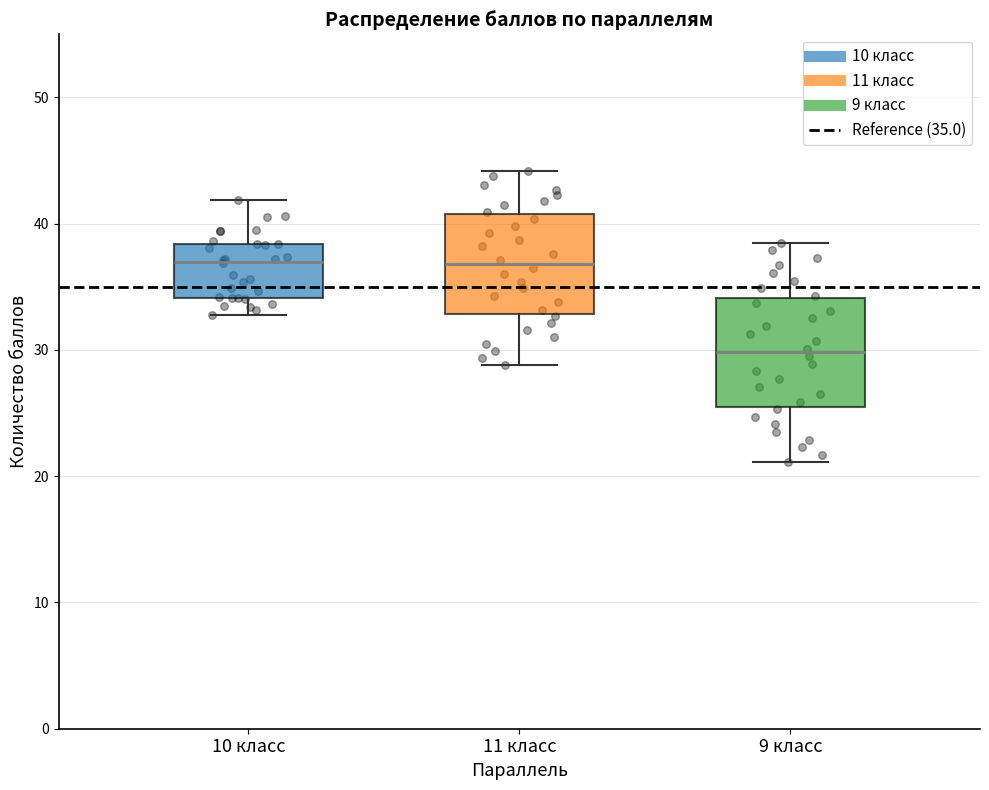

Which box's median line is the lowest?

9 класс